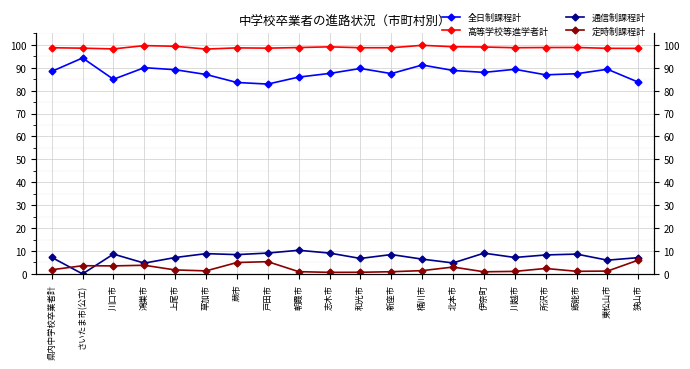

What is the label of the 2nd point from the left?

さいたま市(公立)